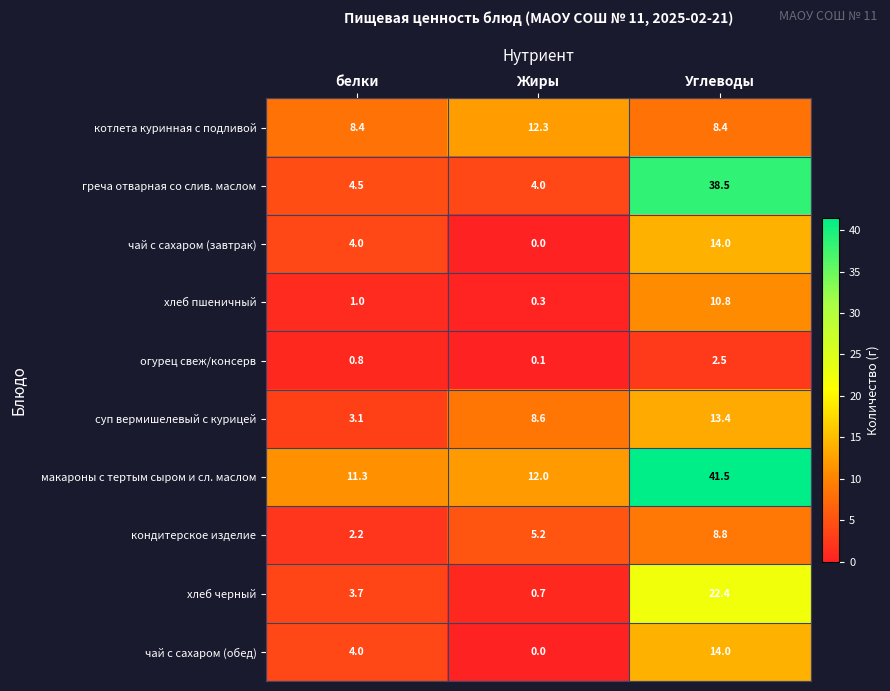

What is the spread (max minus min) of values at белки?

10.5